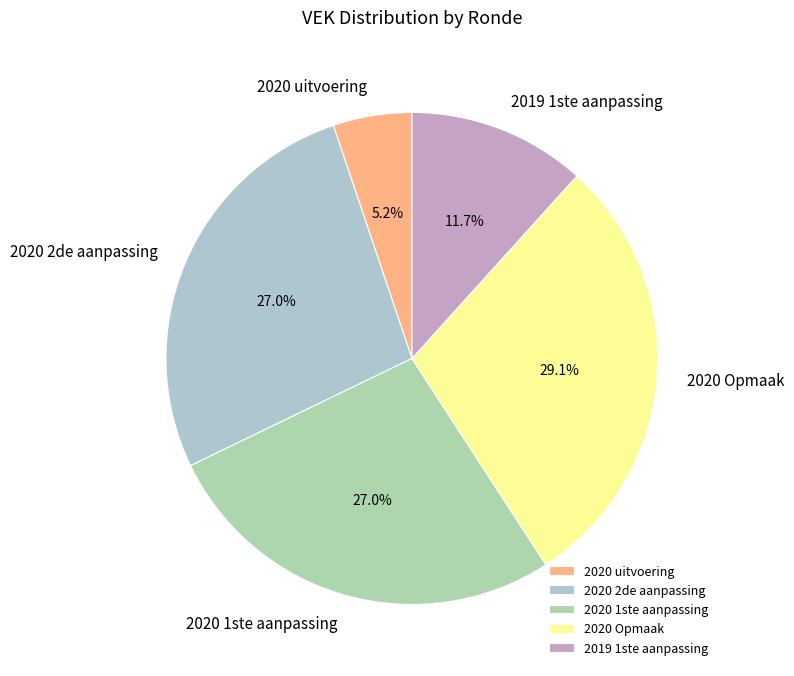

Which category has the smallest portion of the pie?

2020 uitvoering